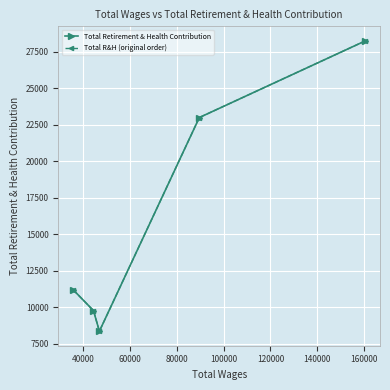

Does the chart display data point markers on the line(s)?

Yes